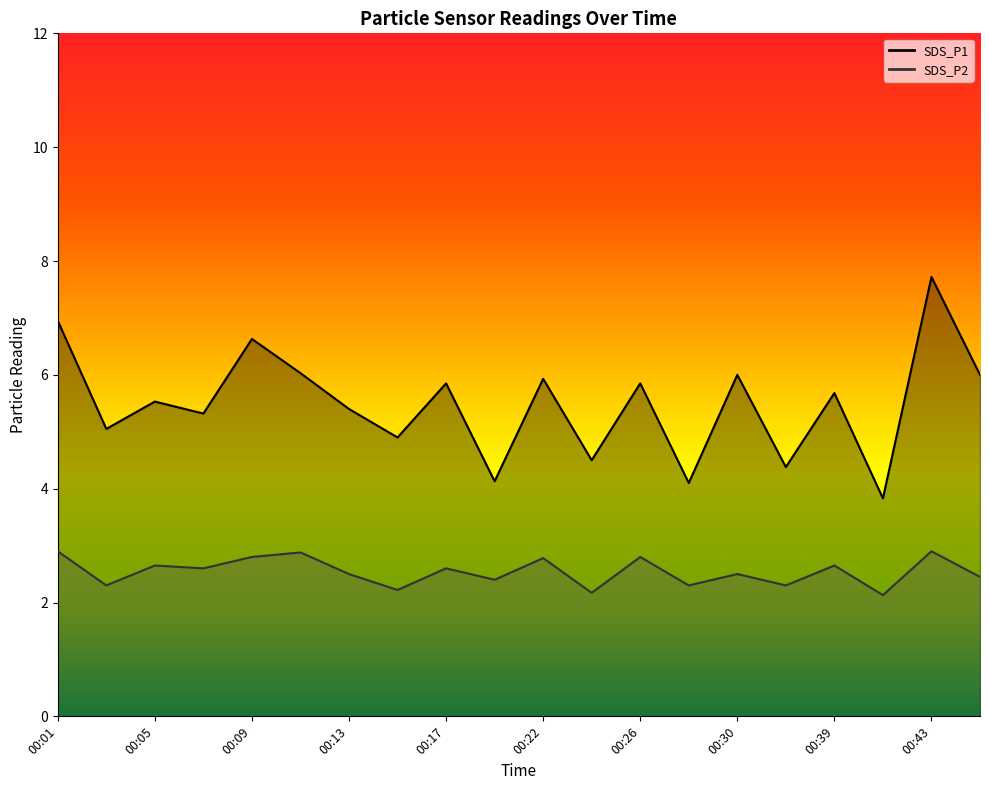

True or false: SDS_P1 and SDS_P2 intersect in this chart.

False